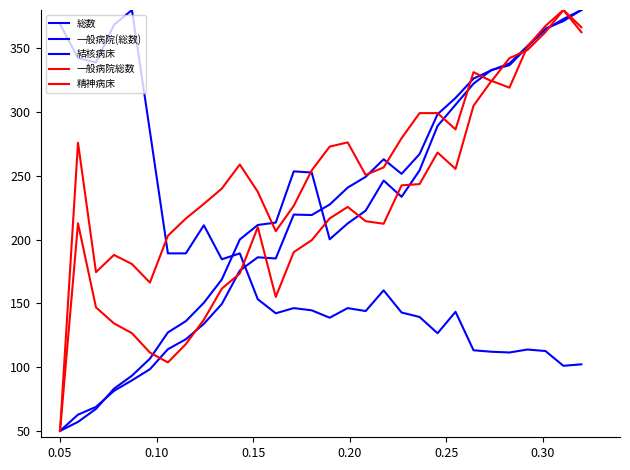

How many lines are shown in the chart?

5